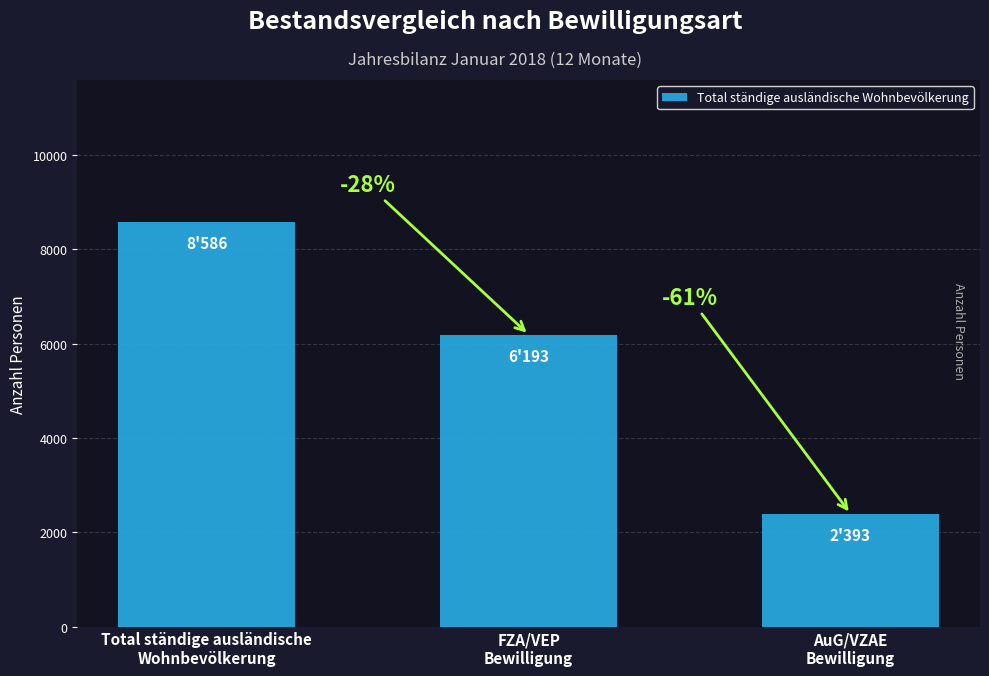

What is the label of the 2nd bar from the left?

FZA/VEP
Bewilligung